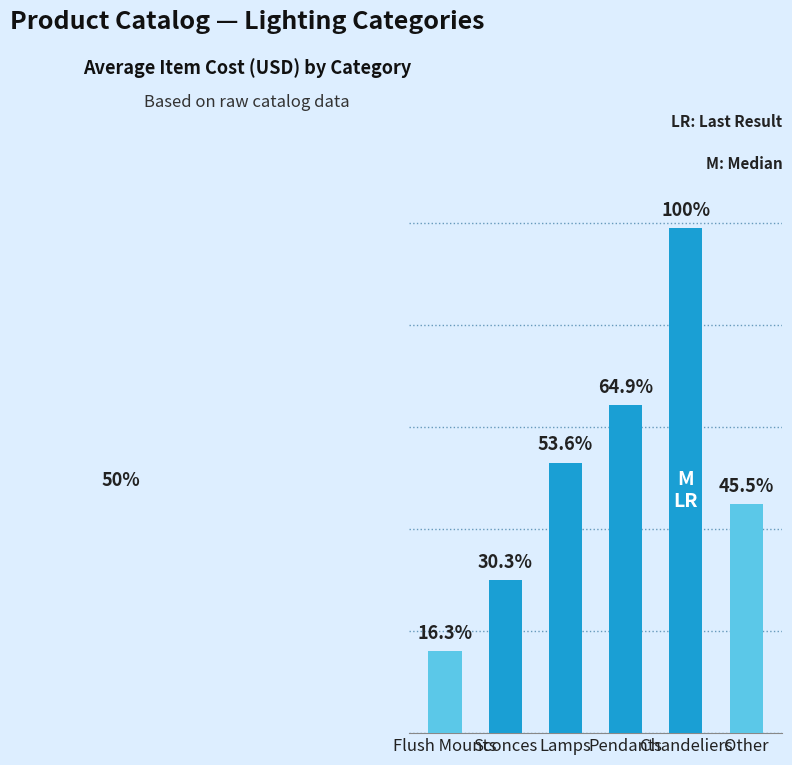

Does the chart contain any negative values?

No